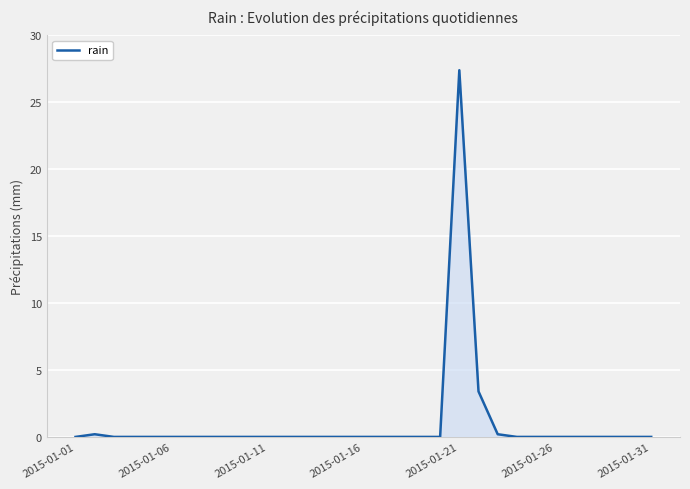

What is the maximum value shown in the chart?

27.4